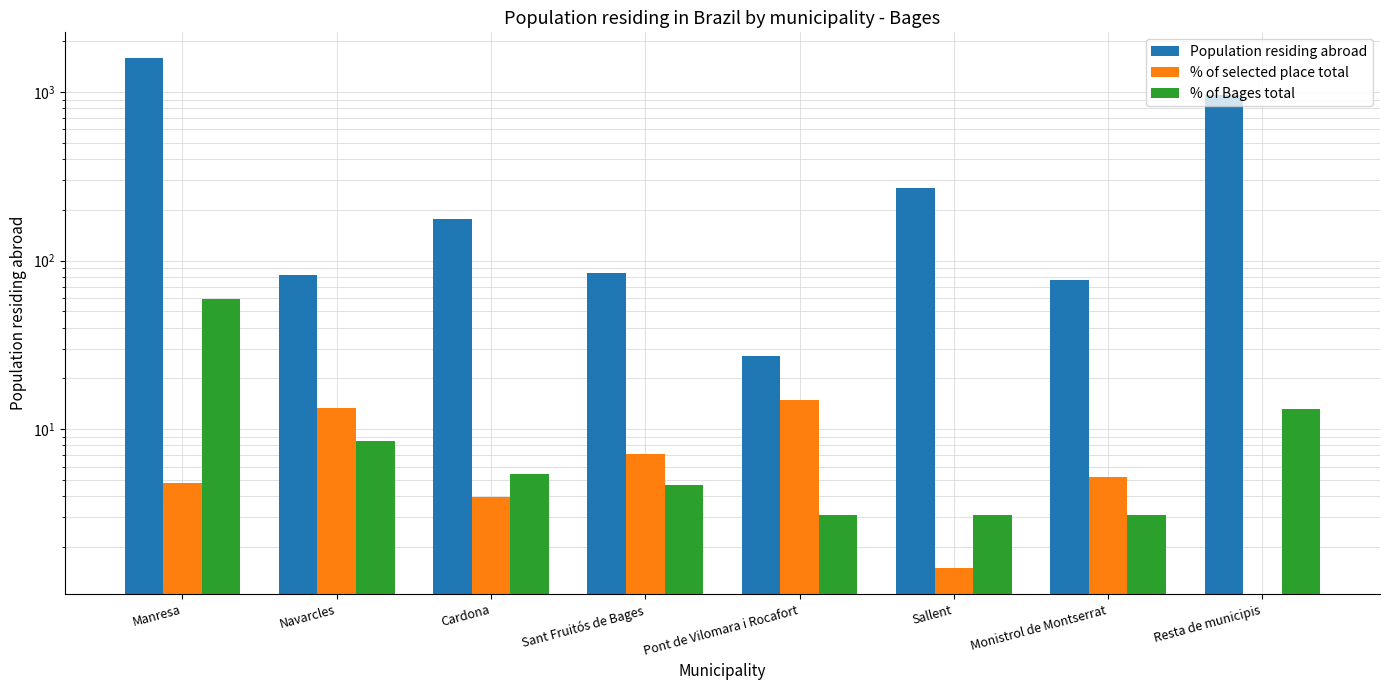

What is the label of the 1st bar from the right?

Resta de municipis